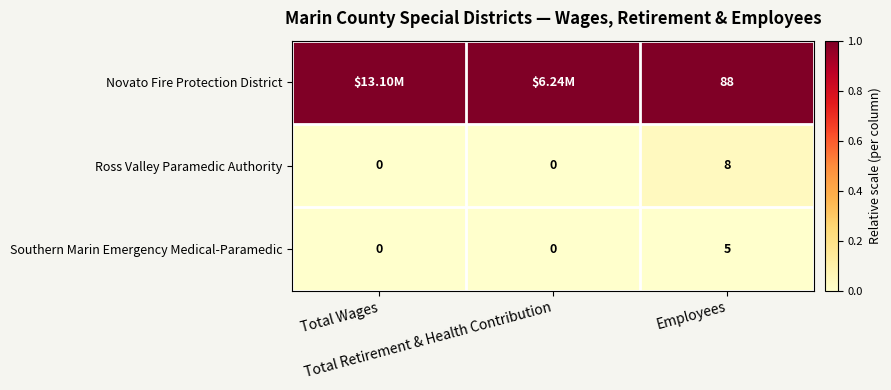

What is the sum of all Ross Valley Paramedic Authority values?

8